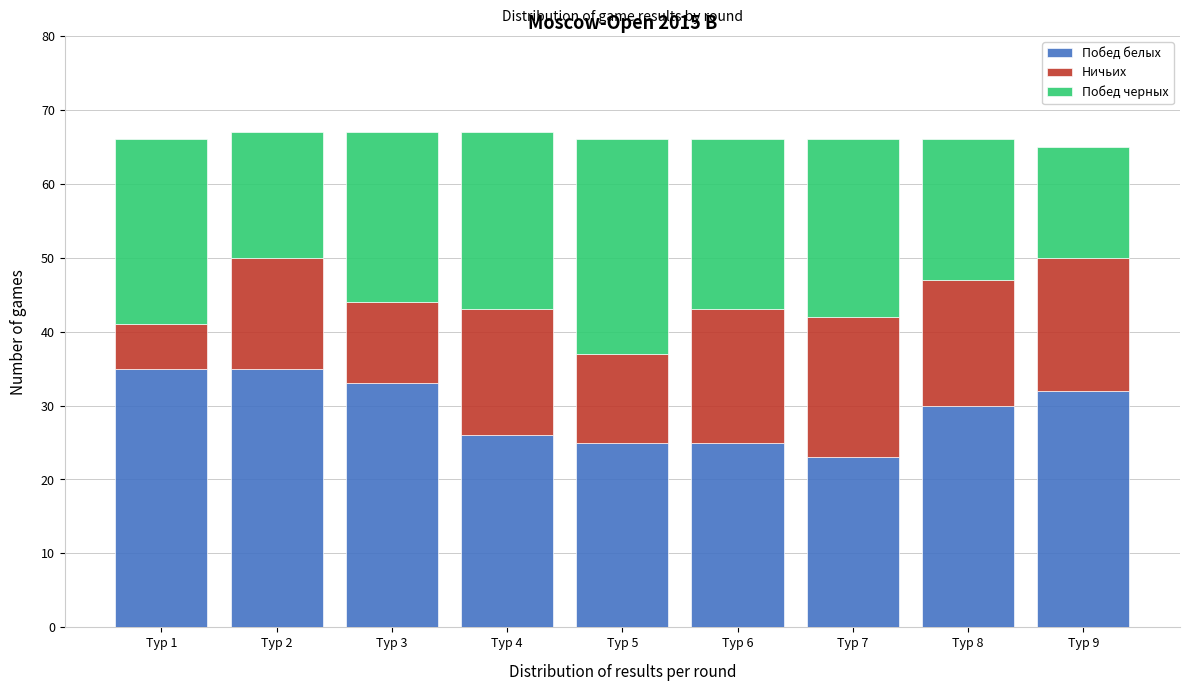

Reading left to right, list the values for the Побед белых series.

35	35	33	26	25	25	23	30	32